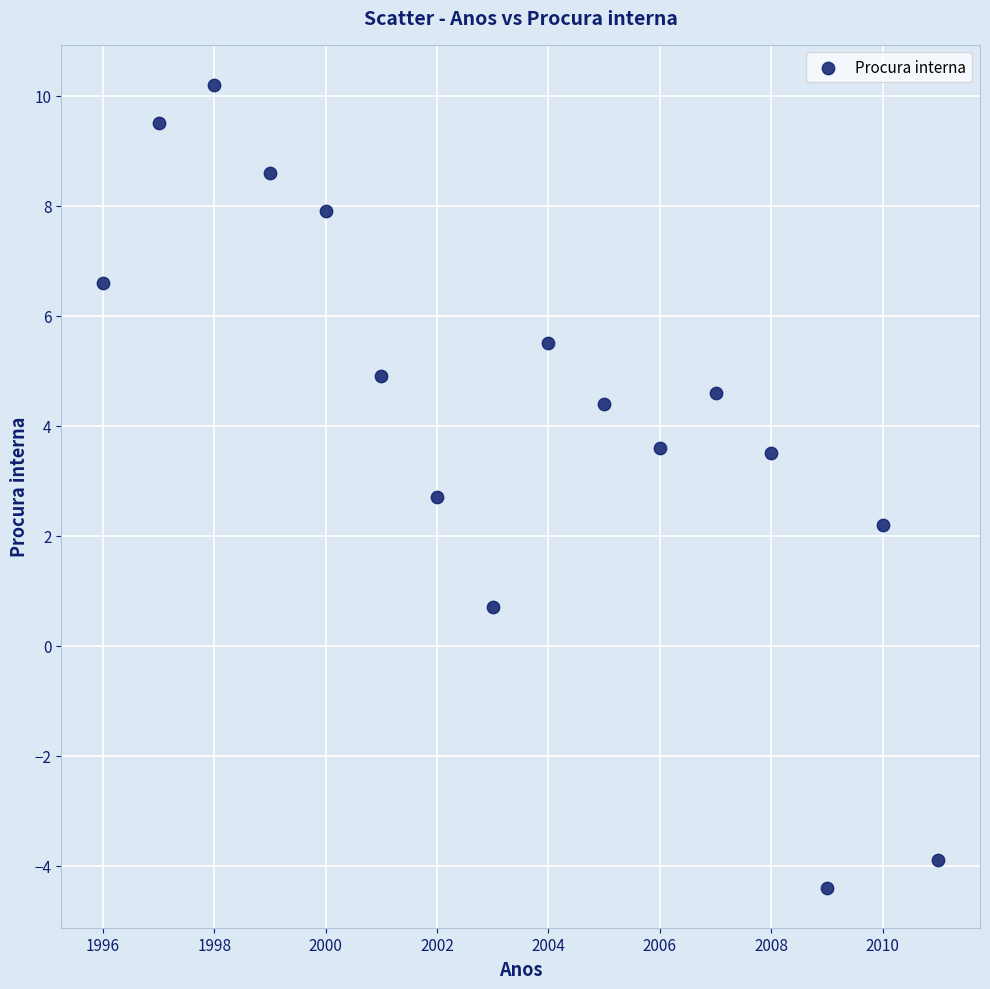

What Y value in the scatter plot is closest to 2?

2.2